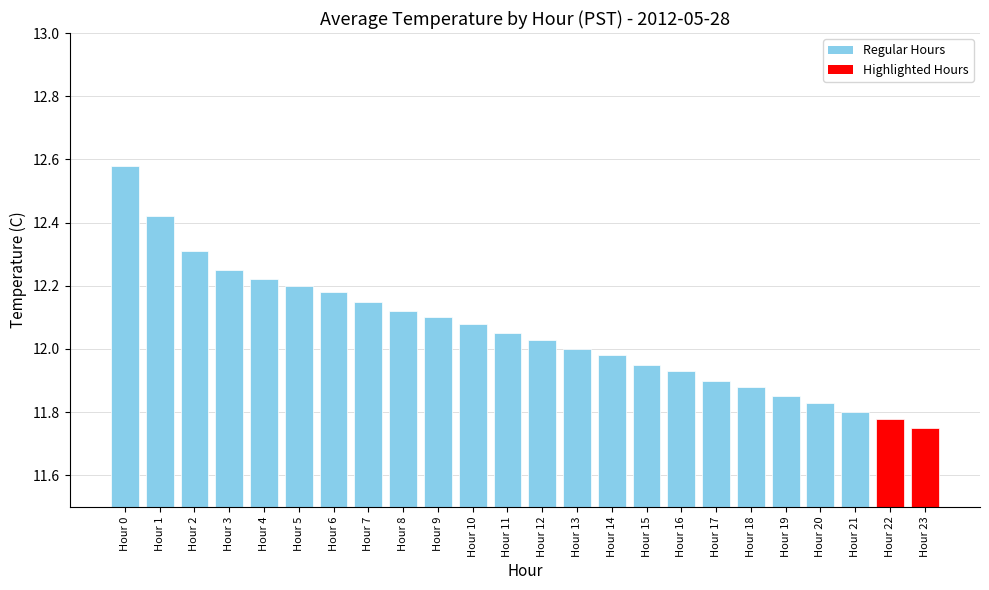

Which has a higher value, Hour 10 or Hour 8?

Hour 8